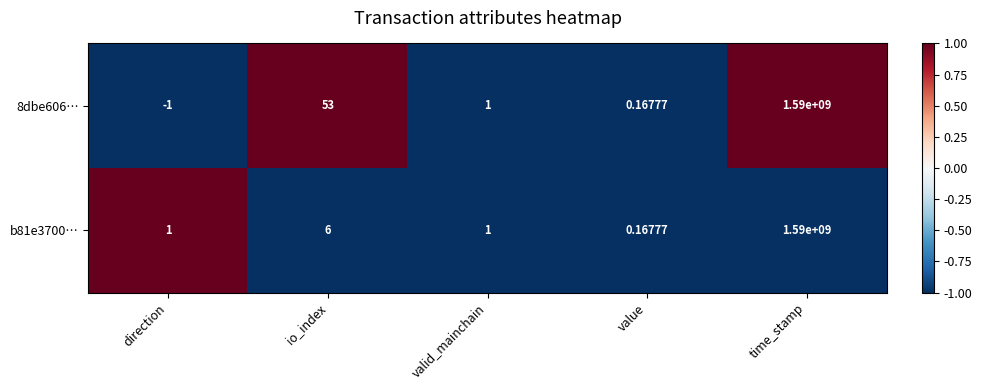

At which category does the chart reach its minimum across all series?

direction